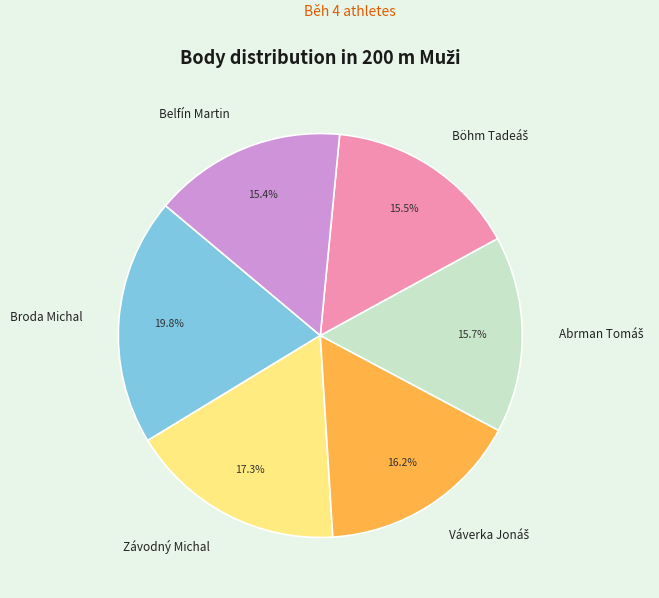

Is there any slice that represents more than half of the pie?

No